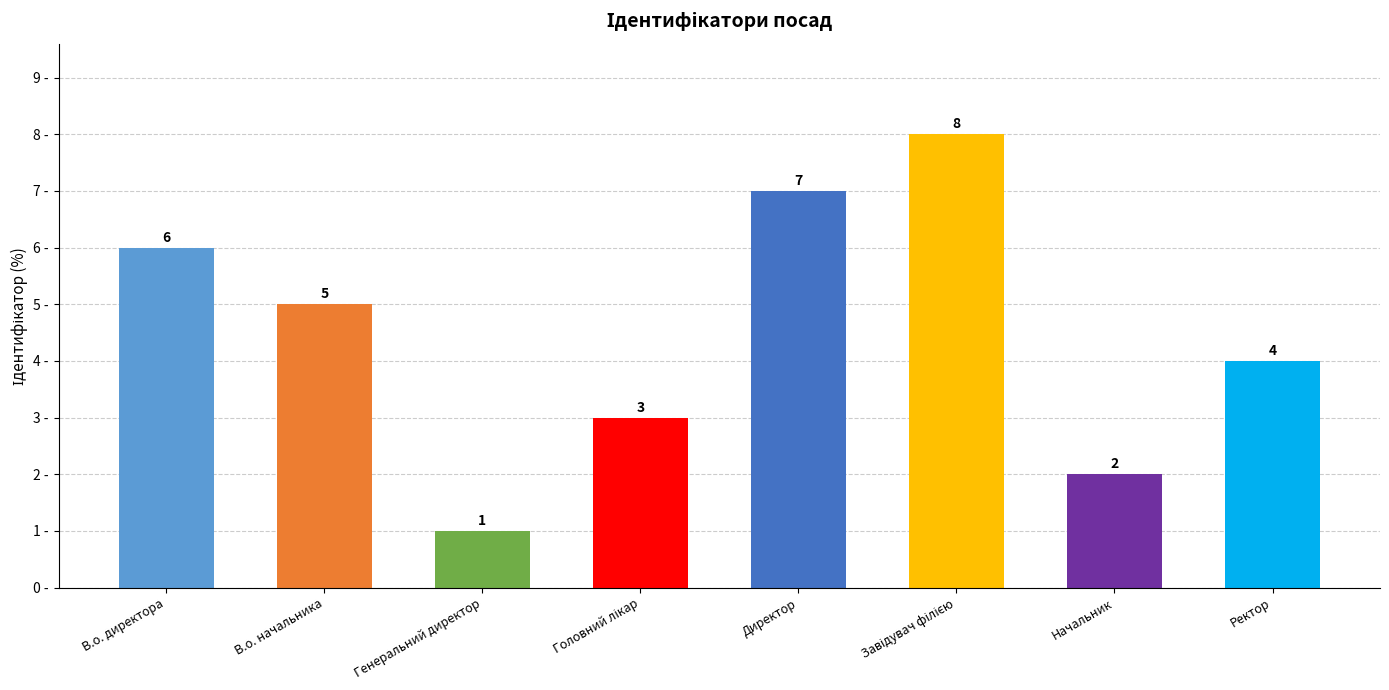

Approximately how many times larger is the value at Генеральний директор compared to В.о. директора?

0.2